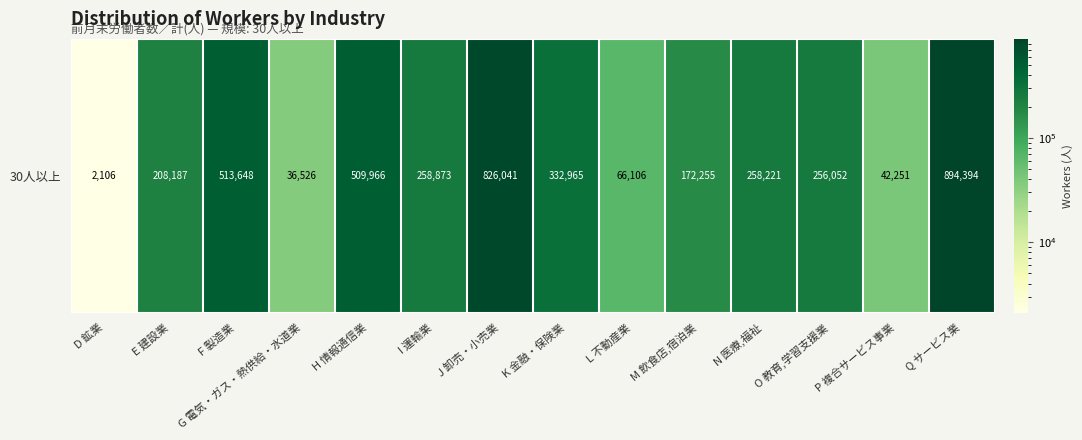

The chart shows a value of 435356 at N 医療,福祉. True or false?

False